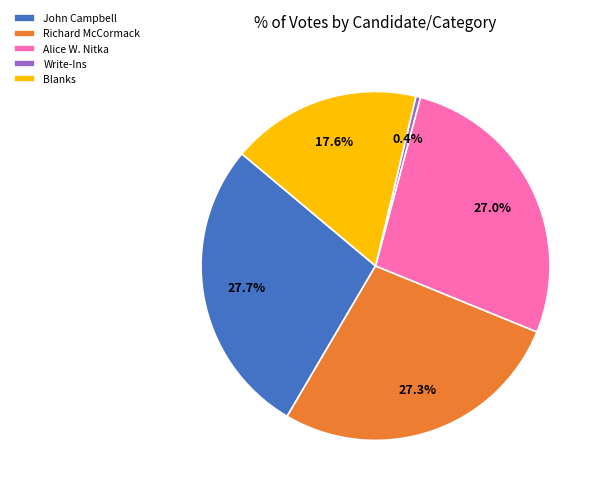

Which category has the smallest portion of the pie?

Write-Ins